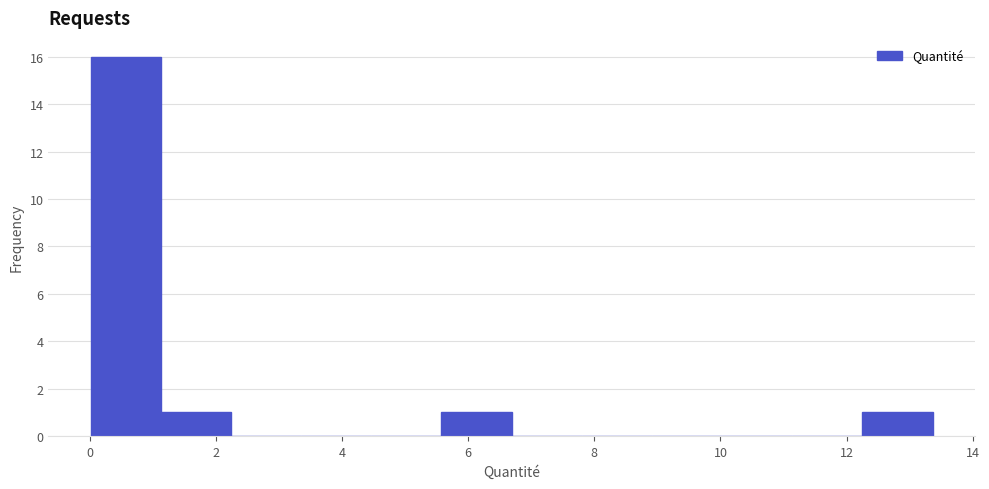

Reading left to right, transcribe this chart: for each bar, give the range it covers on the x-axis and its height. Neither the bar edges nor the heights are printed on the chart, so give them approximately, as read against the axes.

0.0 to 1.2: 16
1.2 to 2.2: 1
2.2 to 3.4: 0
3.4 to 4.4: 0
4.4 to 5.6: 0
5.6 to 6.6: 1
6.6 to 7.8: 0
7.8 to 9.0: 0
9.0 to 10.0: 0
10.0 to 11.2: 0
11.2 to 12.2: 0
12.2 to 13.4: 1